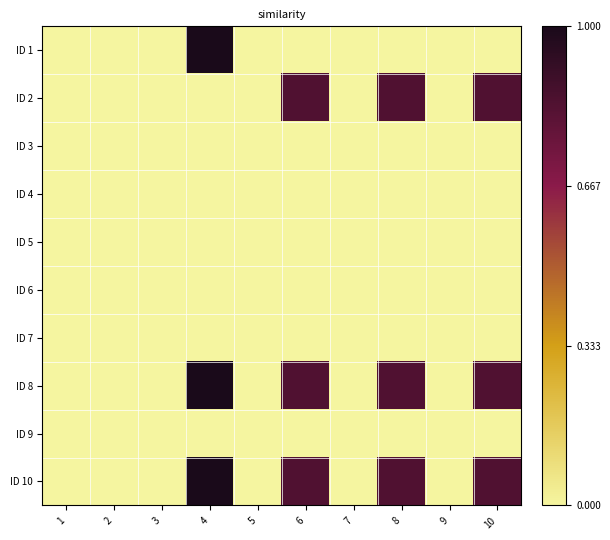

Rank the series at 6 from lowest to highest value.

ID 1, ID 3, ID 4, ID 5, ID 6, ID 7, ID 9, ID 2, ID 8, ID 10